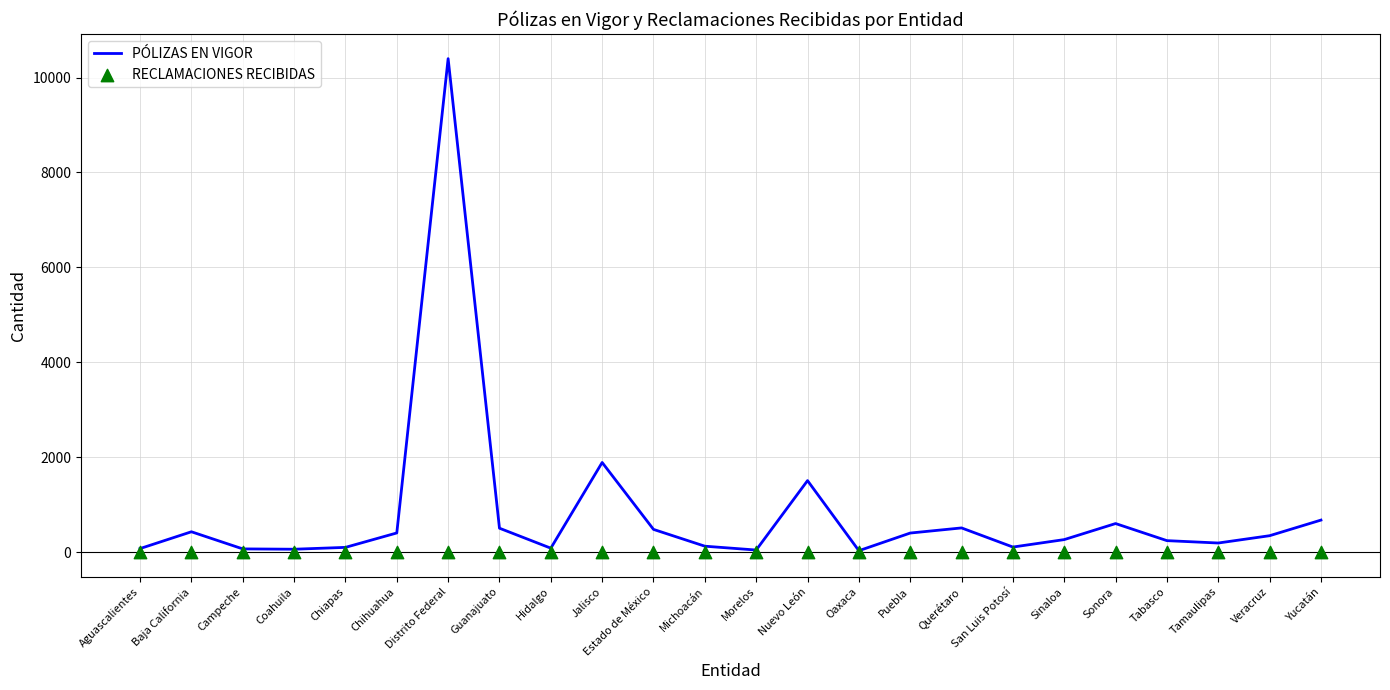

What is the total value across all series at Guanajuato?

503